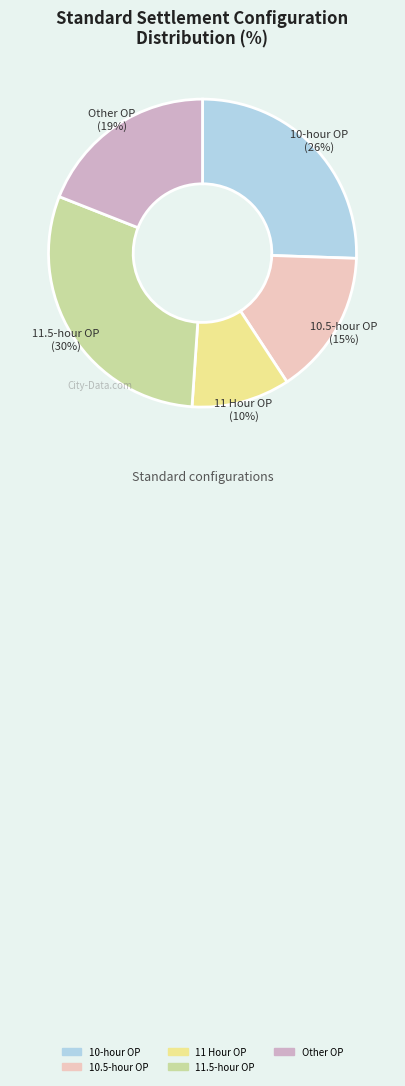

Does 11 Hour OP represent more than half of the total?

No